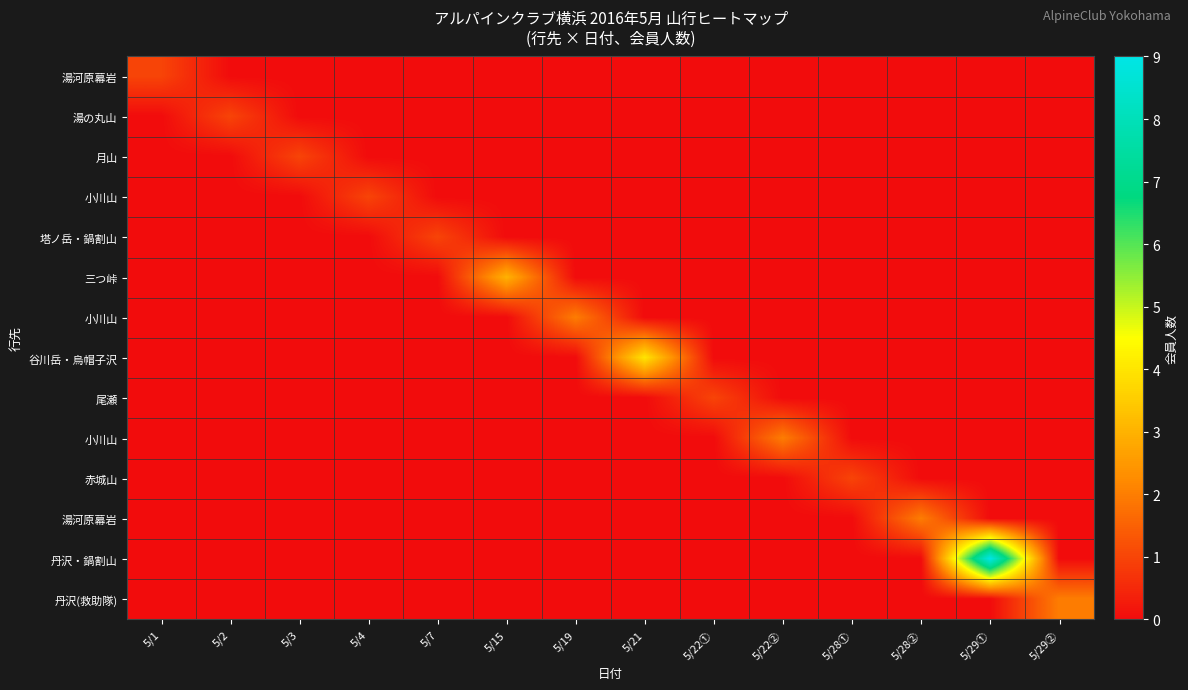

What is the greatest value displayed?

9